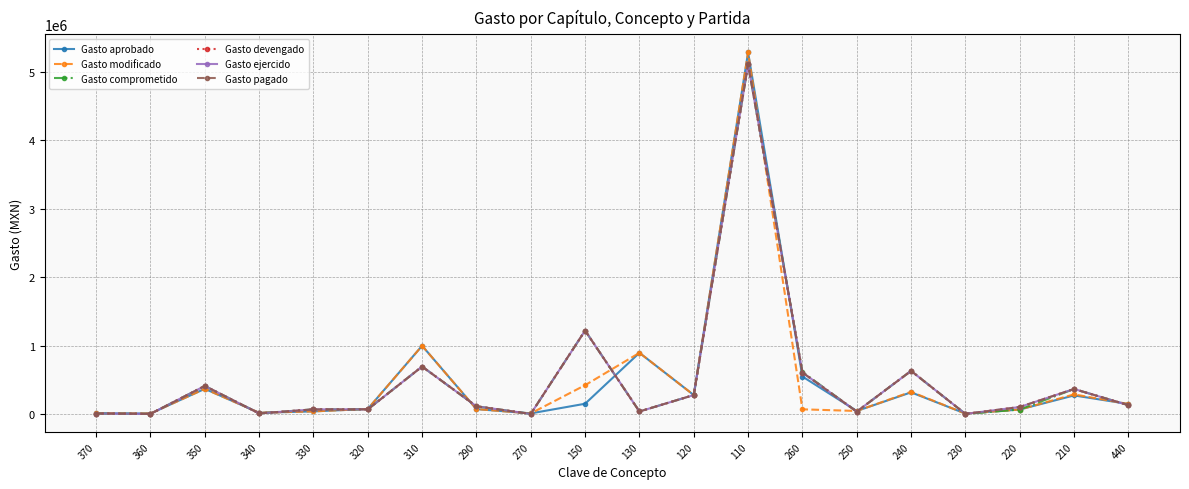

Is this an area chart (filled region under the line)?

No